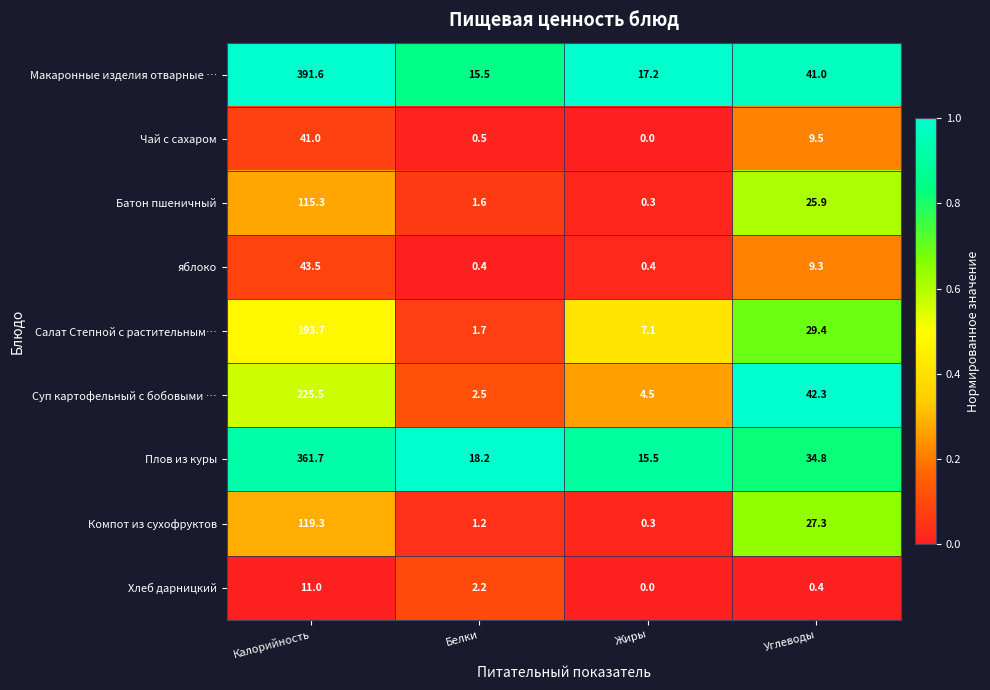

Which category has the highest value in the Макаронные изделия отварные … series?

Калорийность